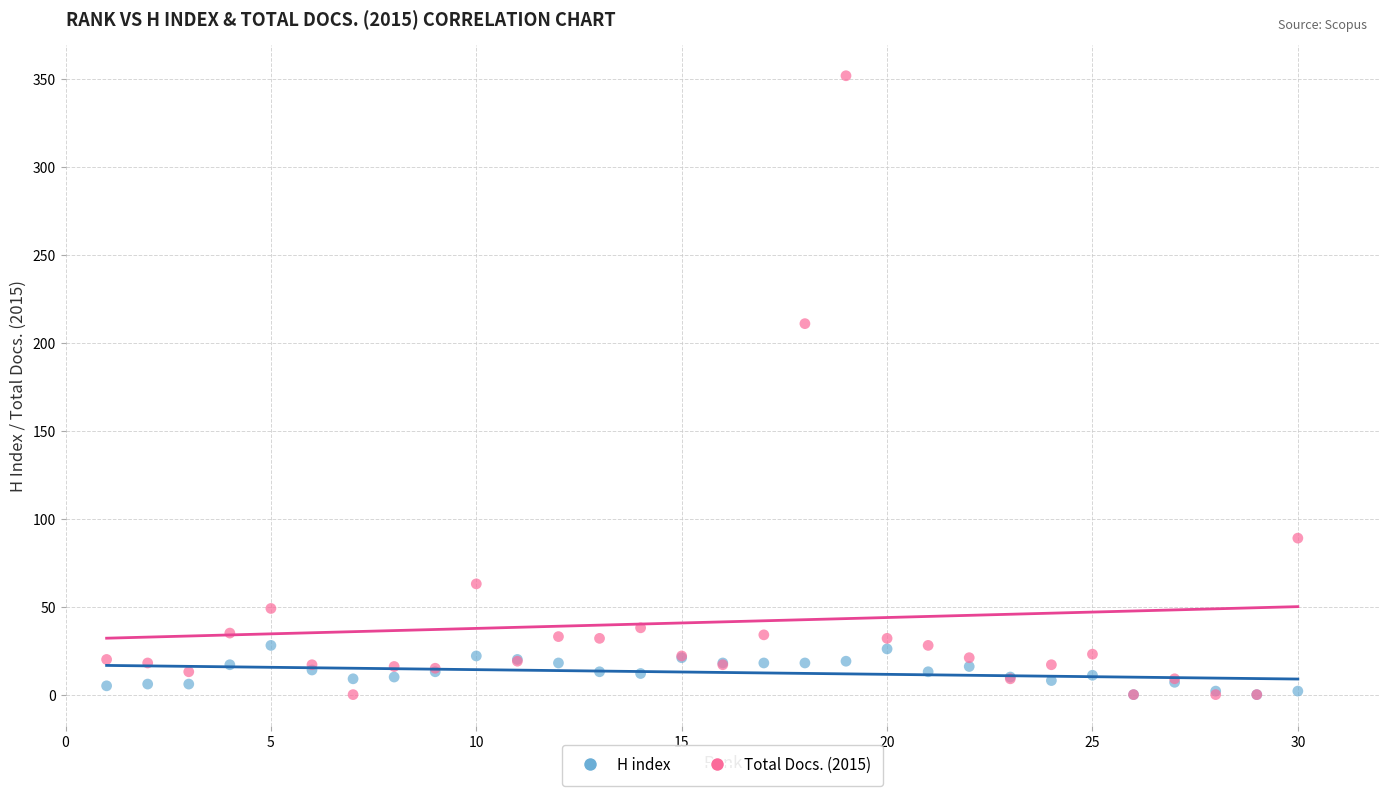

Across all series, what Y value is closest to 176?

211